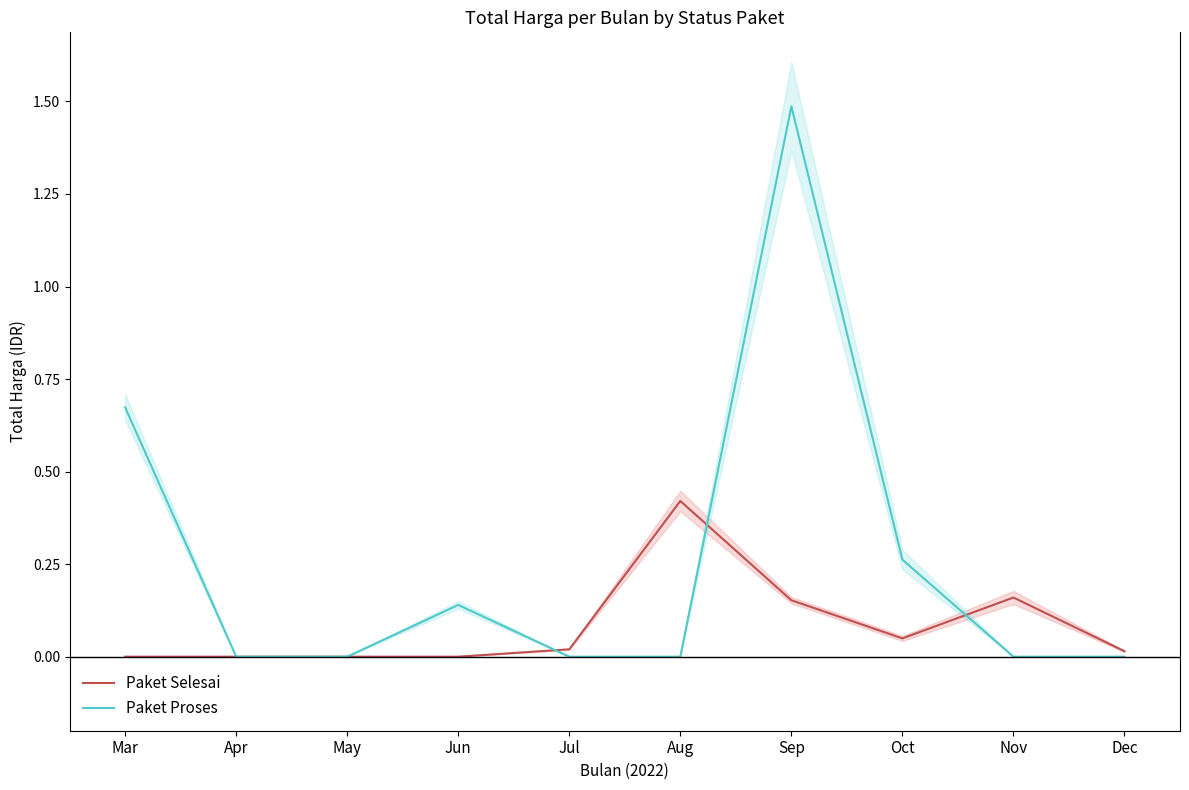

Which category has the highest value across all series?

Sep